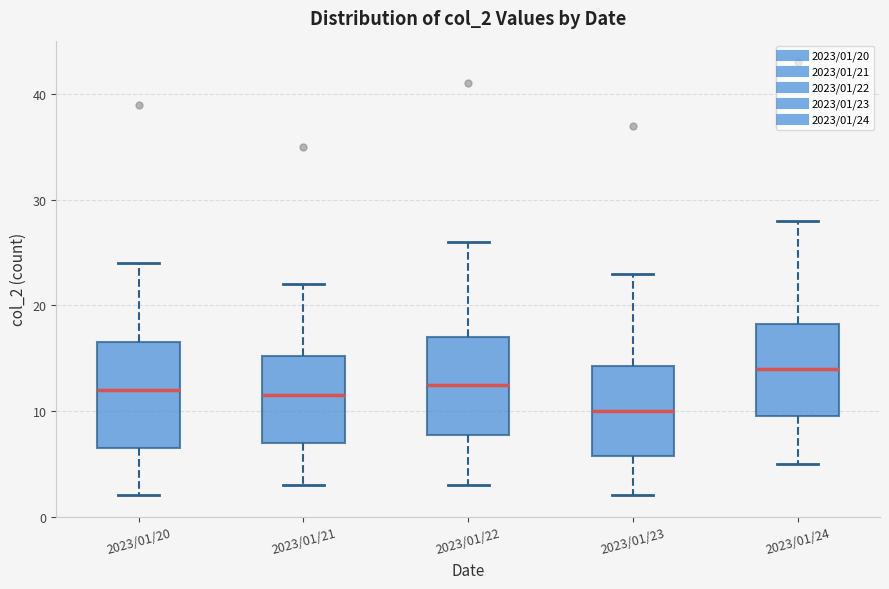

Where is the upper edge of the box for 2023/01/20 on the y-axis? The values are not printed on the chart, so give them approximately, as read against the axis.

17